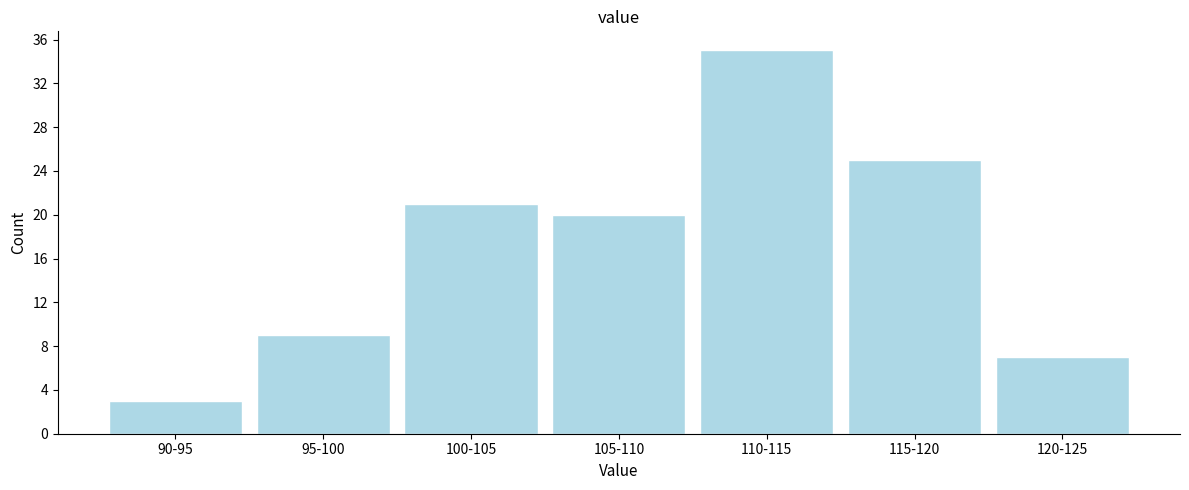

Reading left to right, transcribe all the data shown in this chart.

3	9	21	20	35	25	7